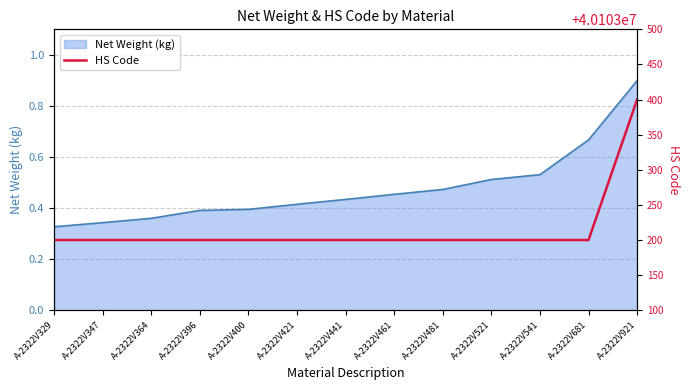

How many lines are shown in the chart?

1